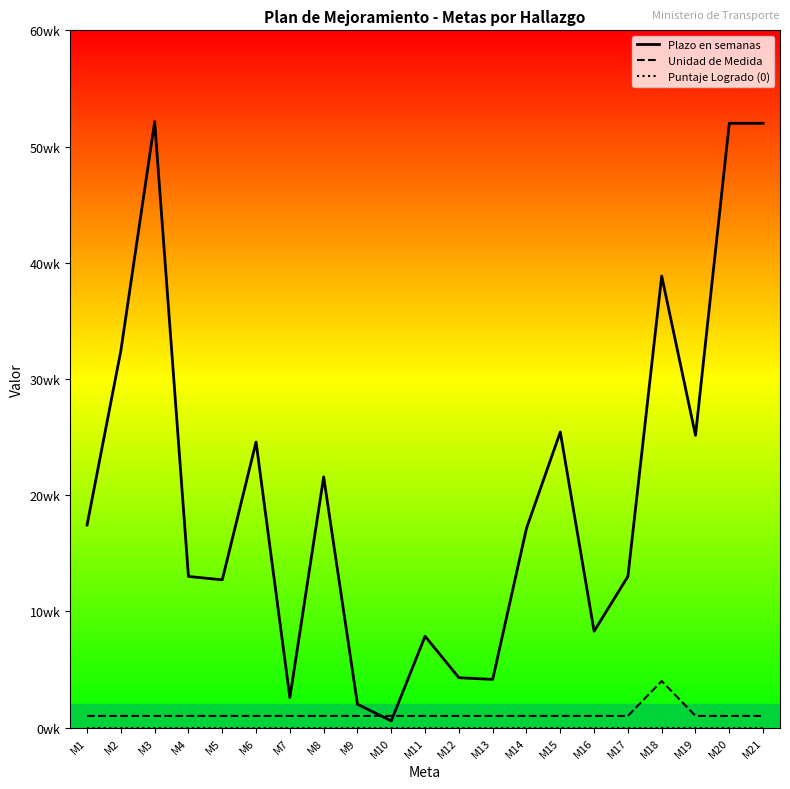

How many interior local peaks does the Unidad de Medida series have?

1